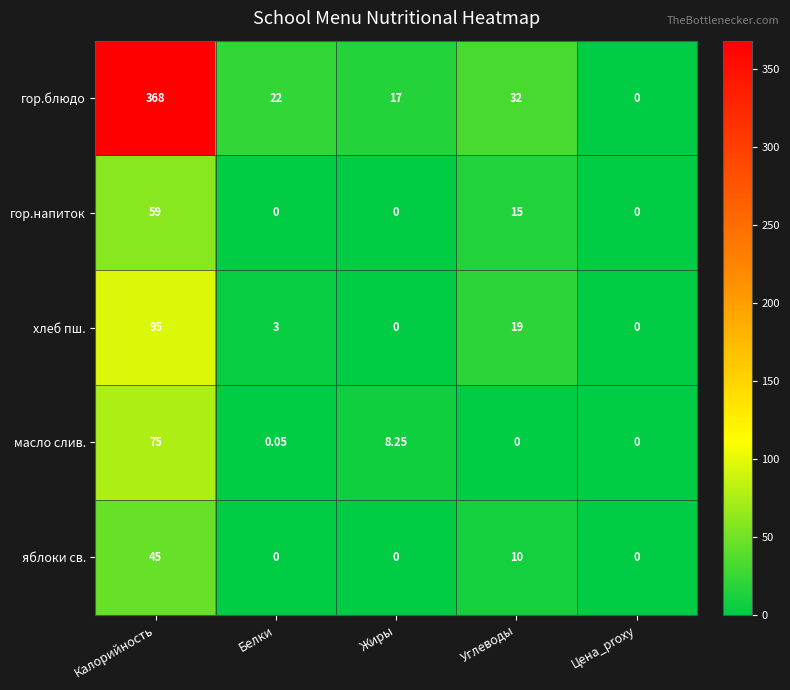

At which label does хлеб пш. reach its peak?

Калорийность